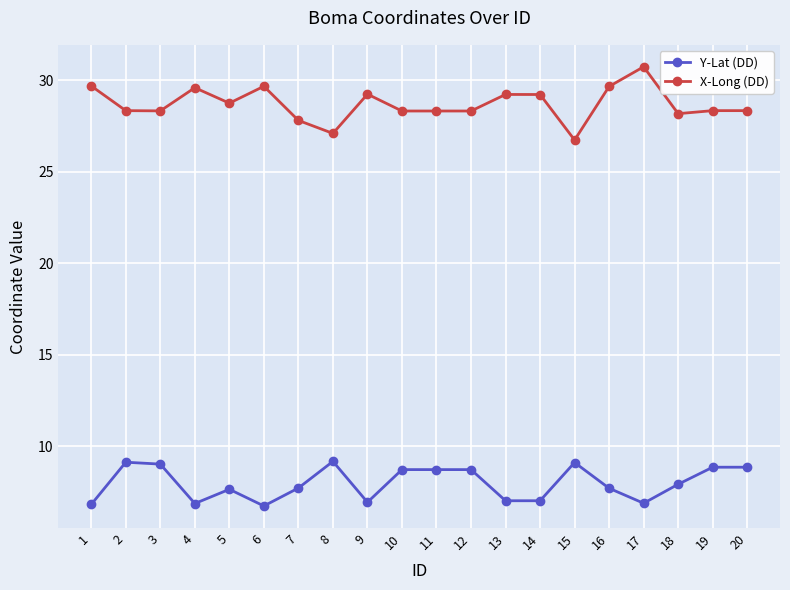

True or false: X-Long (DD) and Y-Lat (DD) intersect in this chart.

False